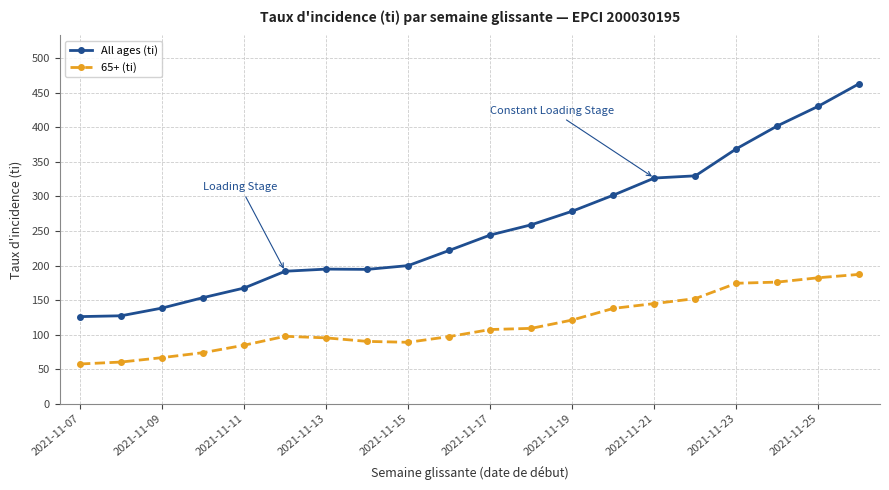

What is the average value of the All ages (ti) series?

256.1